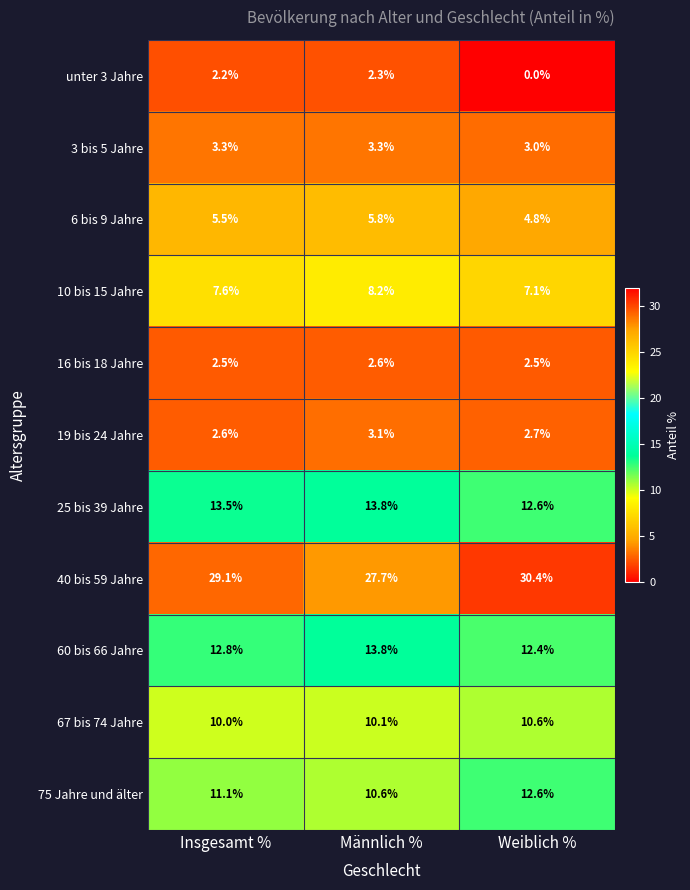

At Insgesamt %, list the series in order from largest to smallest.

40 bis 59 Jahre, 25 bis 39 Jahre, 60 bis 66 Jahre, 75 Jahre und älter, 67 bis 74 Jahre, 10 bis 15 Jahre, 6 bis 9 Jahre, 3 bis 5 Jahre, 19 bis 24 Jahre, 16 bis 18 Jahre, unter 3 Jahre